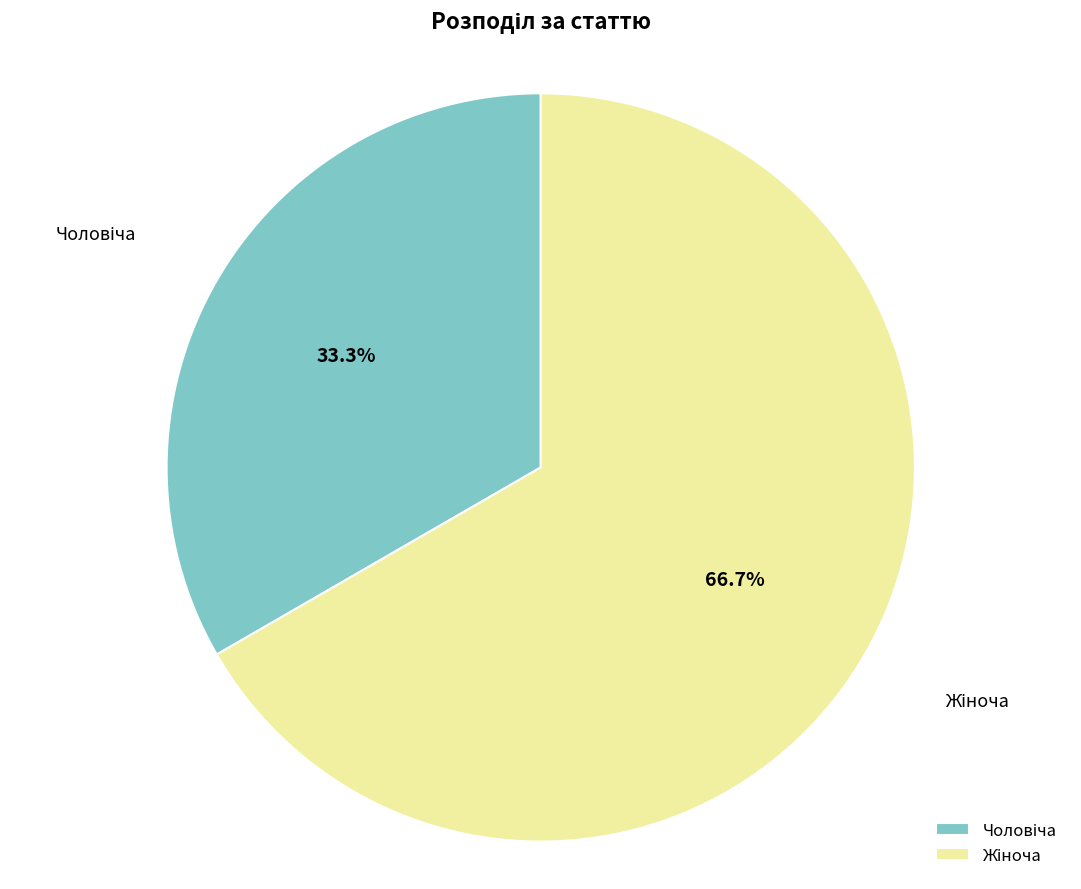

How many segments does this pie chart have?

2